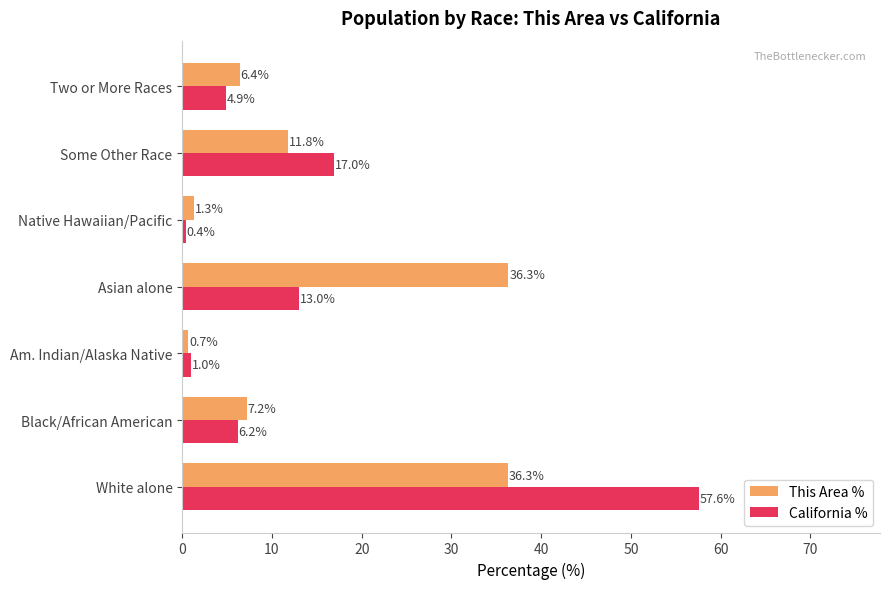

Which series has the widest spread of values?

California %